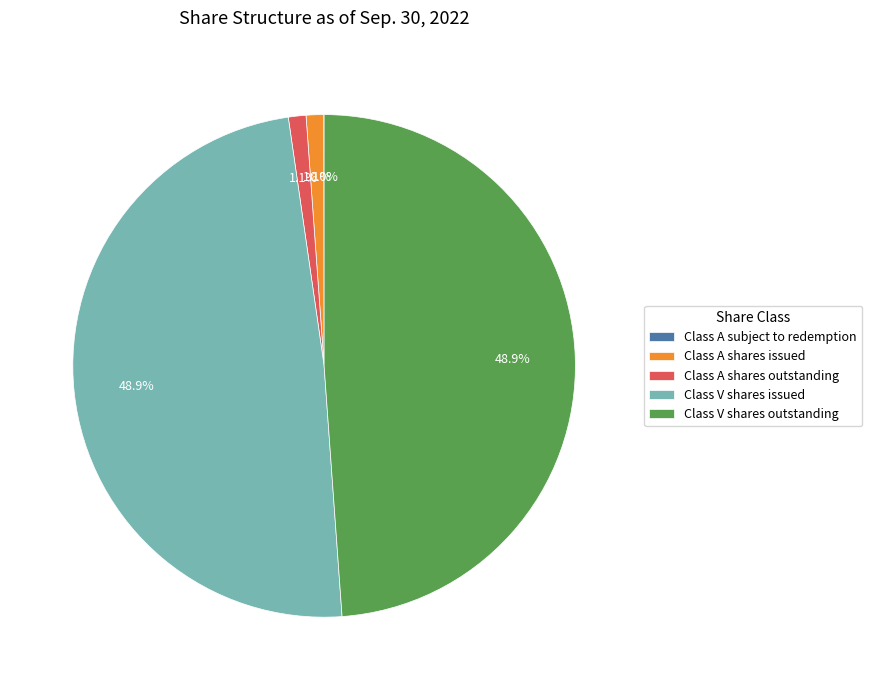

Is the sum of Class V shares outstanding and Class V shares issued greater than half?

Yes